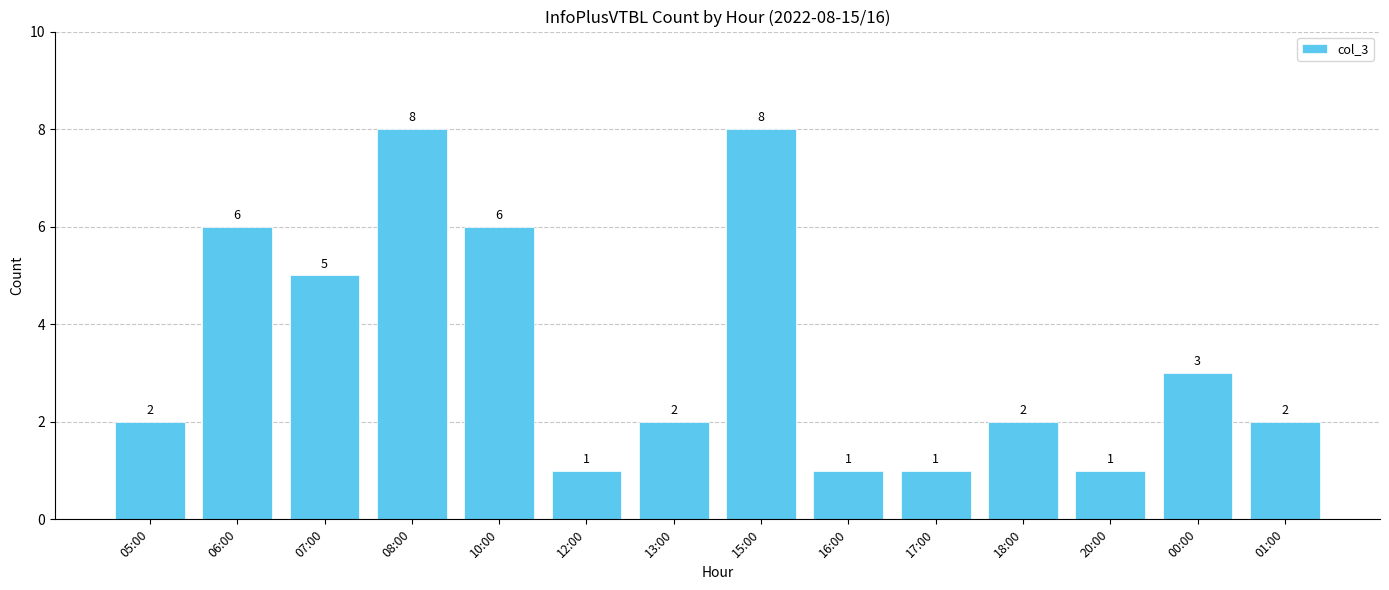

What is the approximate value at 07:00?

5